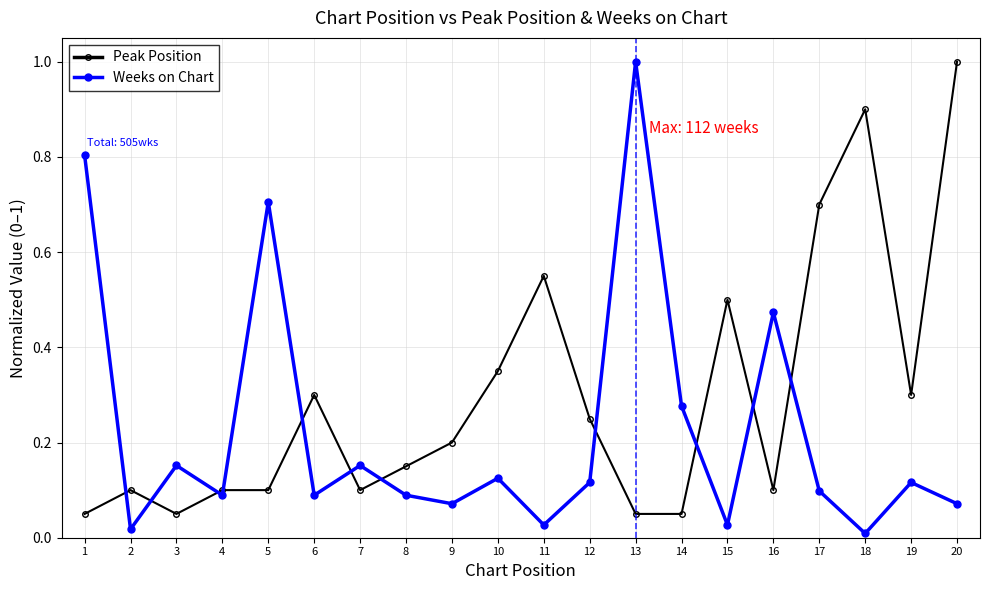

What are all the series names shown in the legend?

Peak Position, Weeks on Chart